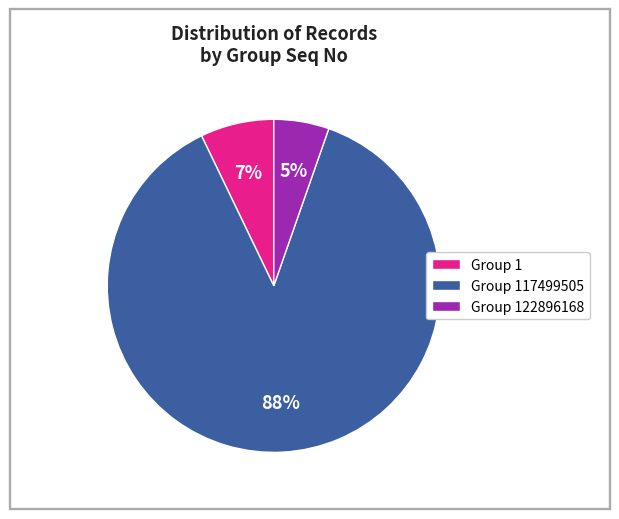

To the nearest percent, what percentage of the pie is Group 1?

7%